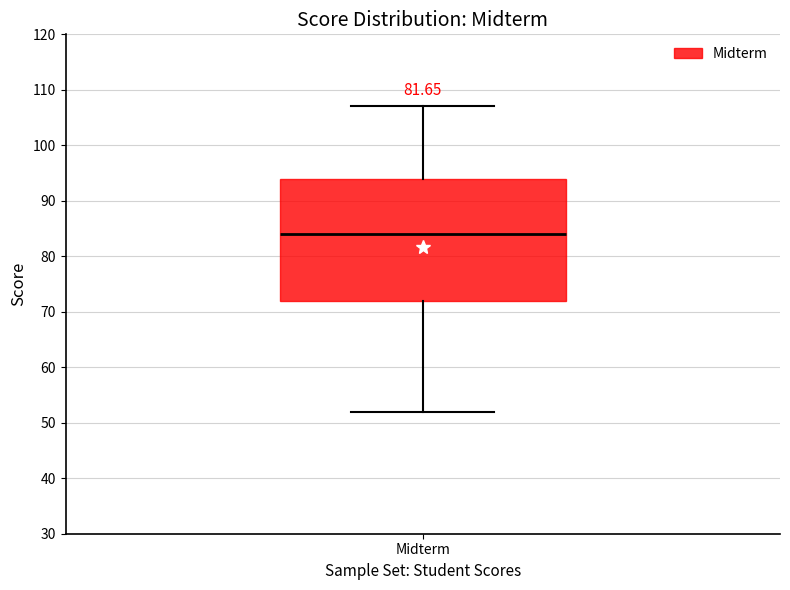

Transcribe this box plot: give where the median line is, the range the box spans, and where the two whiskers end, as read against the y-axis. The values are not printed on the chart, so give them approximately, as read against the axis.

median 84, box 72 to 94, whiskers 52 to 107